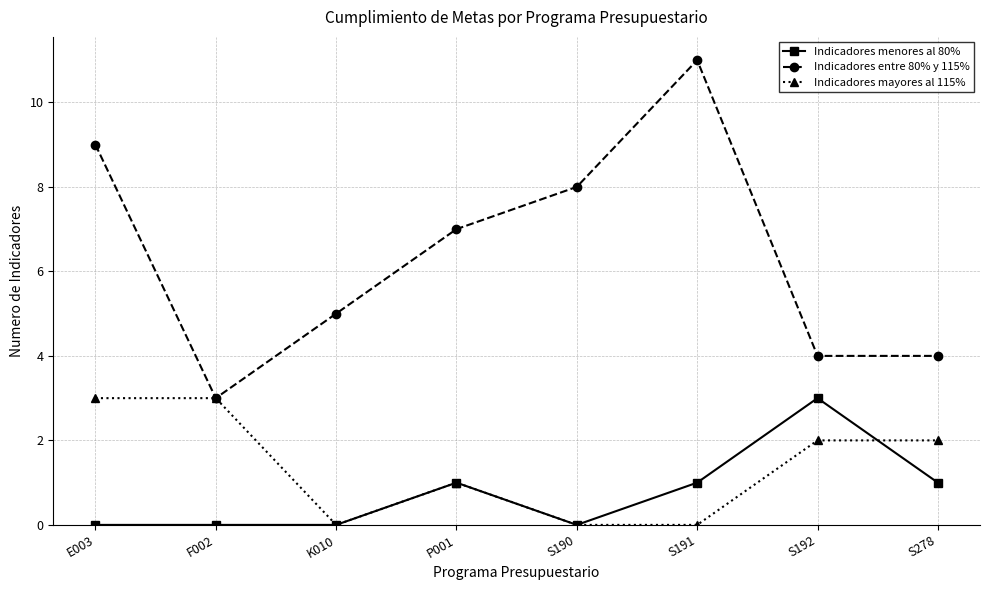

Where is the first local maximum for Indicadores entre 80% y 115%?

S191